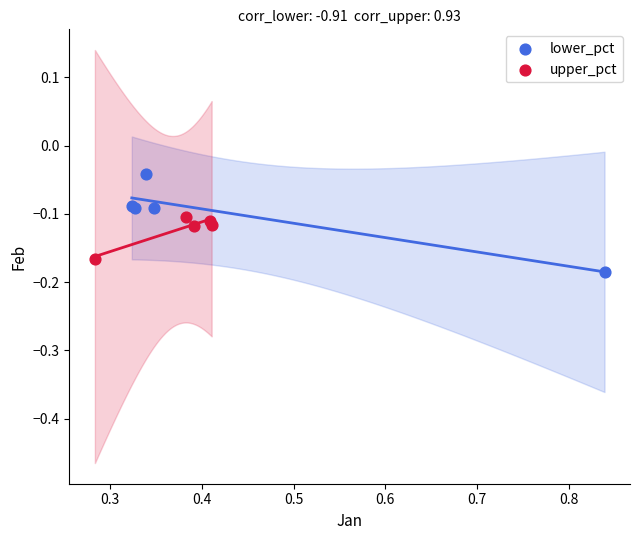

Which series has the widest spread of Y values?

lower_pct